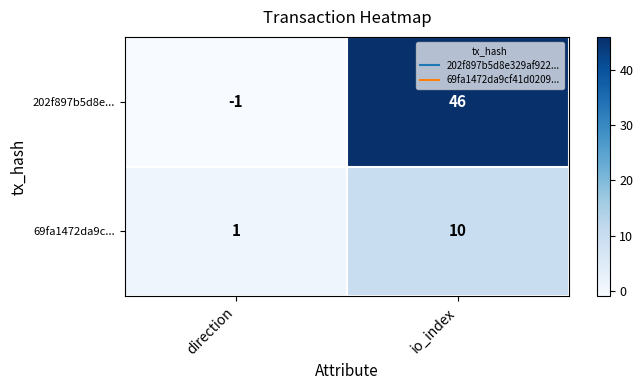

What is the sum of the 202f897b5d8e... values at direction and io_index?

45